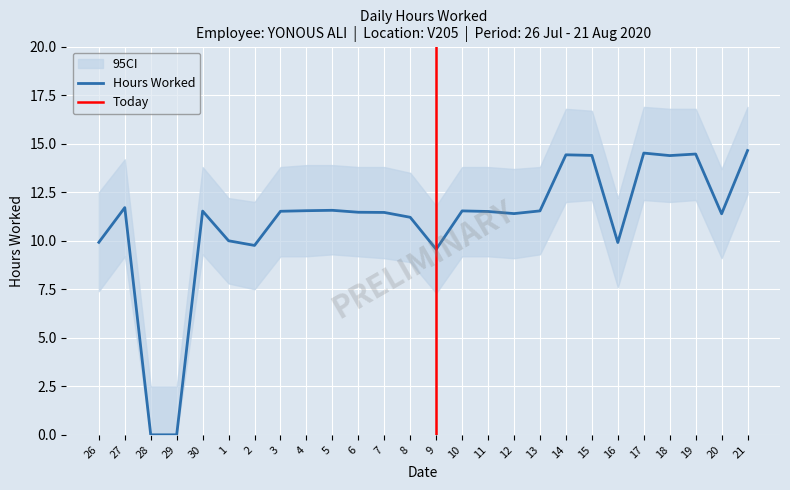

Which label corresponds to the smallest value in the chart?

28